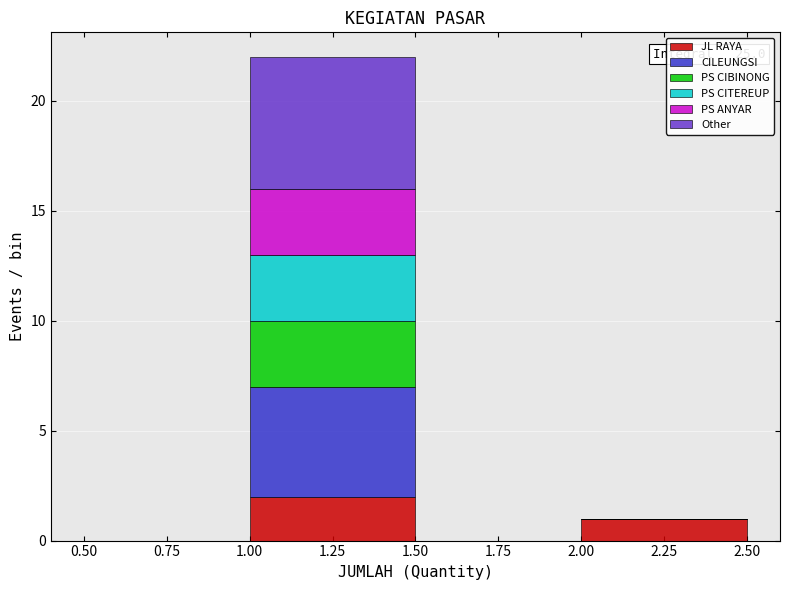

Which range on the x-axis has the tallest stacked bar (by total height)?

1.00 to 1.50